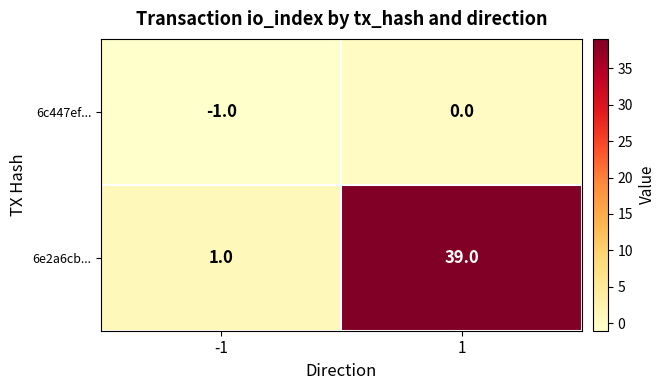

Which series has the largest range (max minus min)?

6e2a6cb...